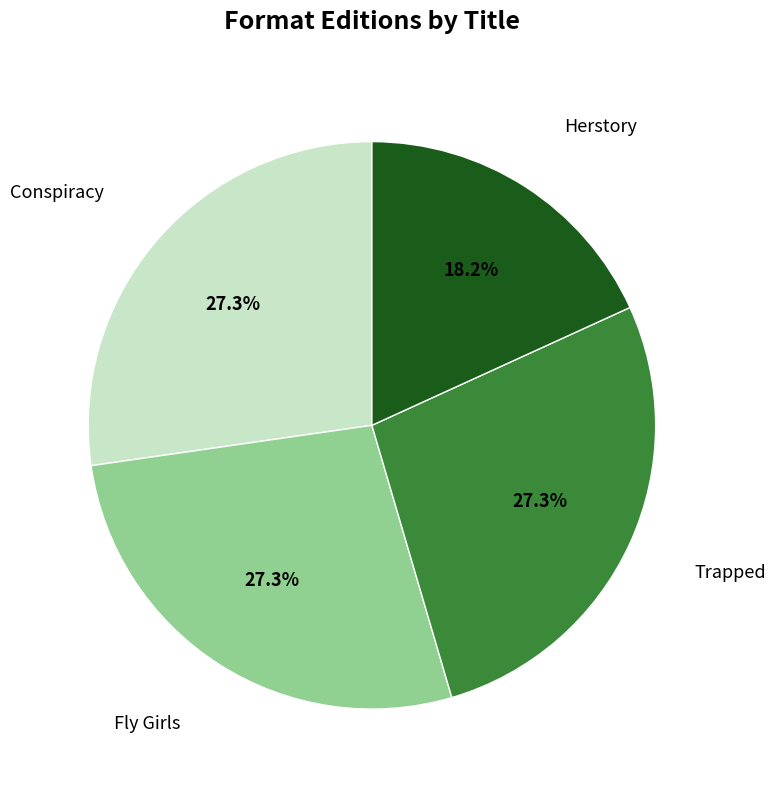

Is there a majority slice in this chart?

No